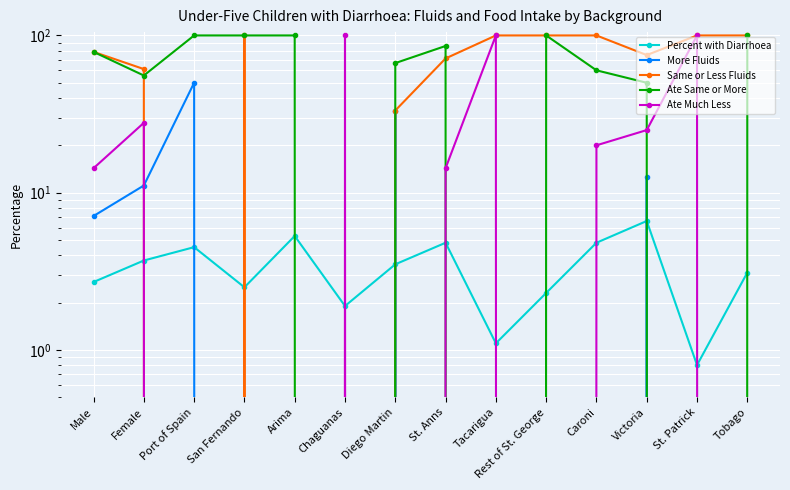

Which has a higher value, Tobago or Male?

Tobago